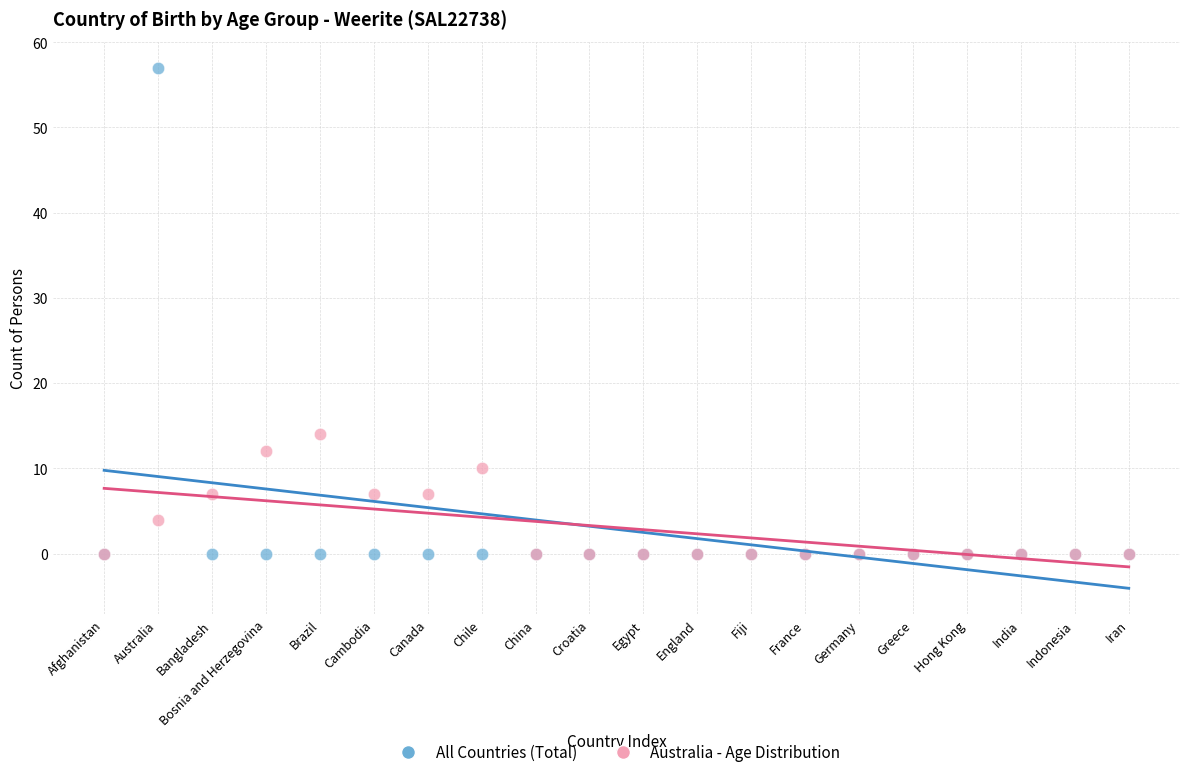

Across all series, what Y value is closest to 28?

14